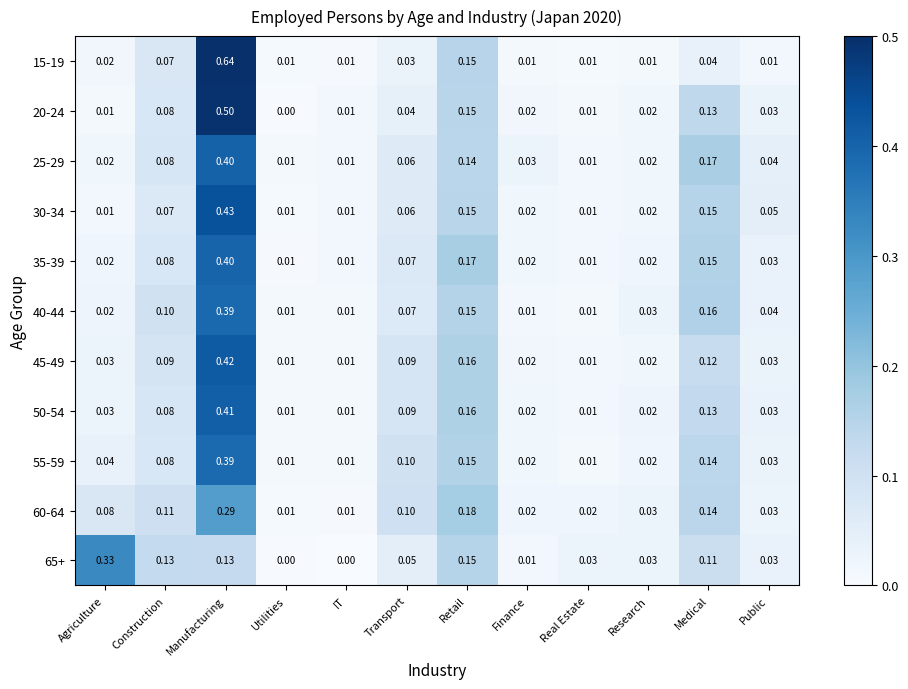

At which category does the chart reach its peak across all series?

Manufacturing